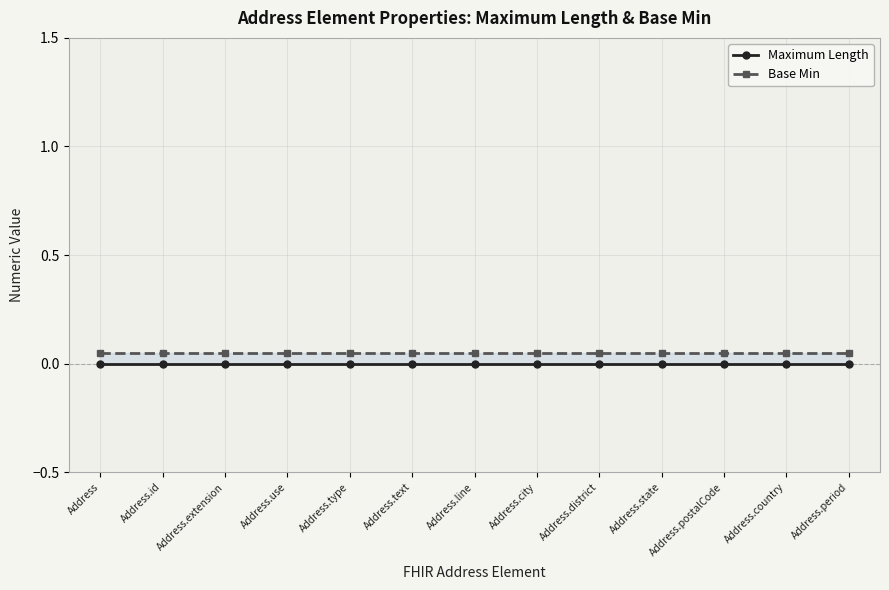

Between Address.extension and Address.type, which series saw the biggest shift?

Maximum Length